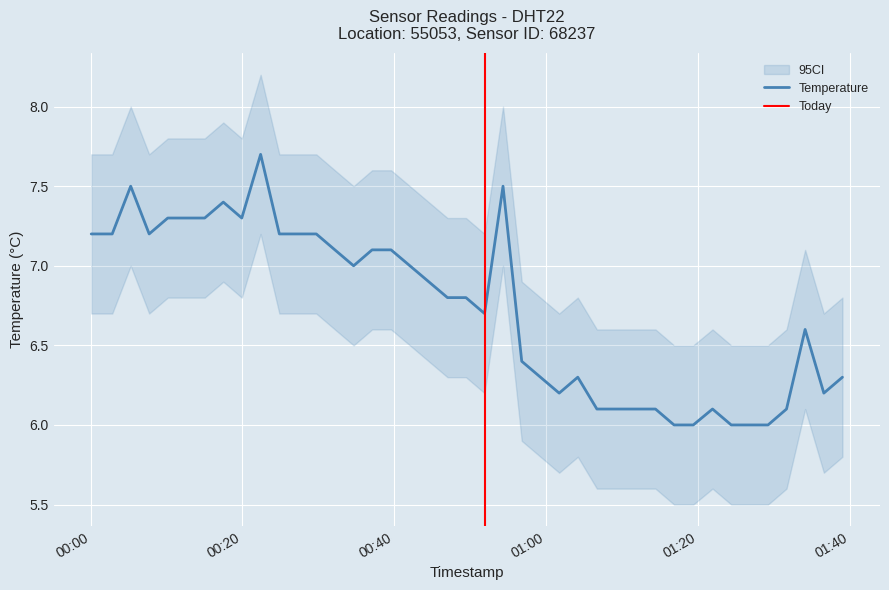

Which category has the highest value across all series?

2023-02-24T00:22:24